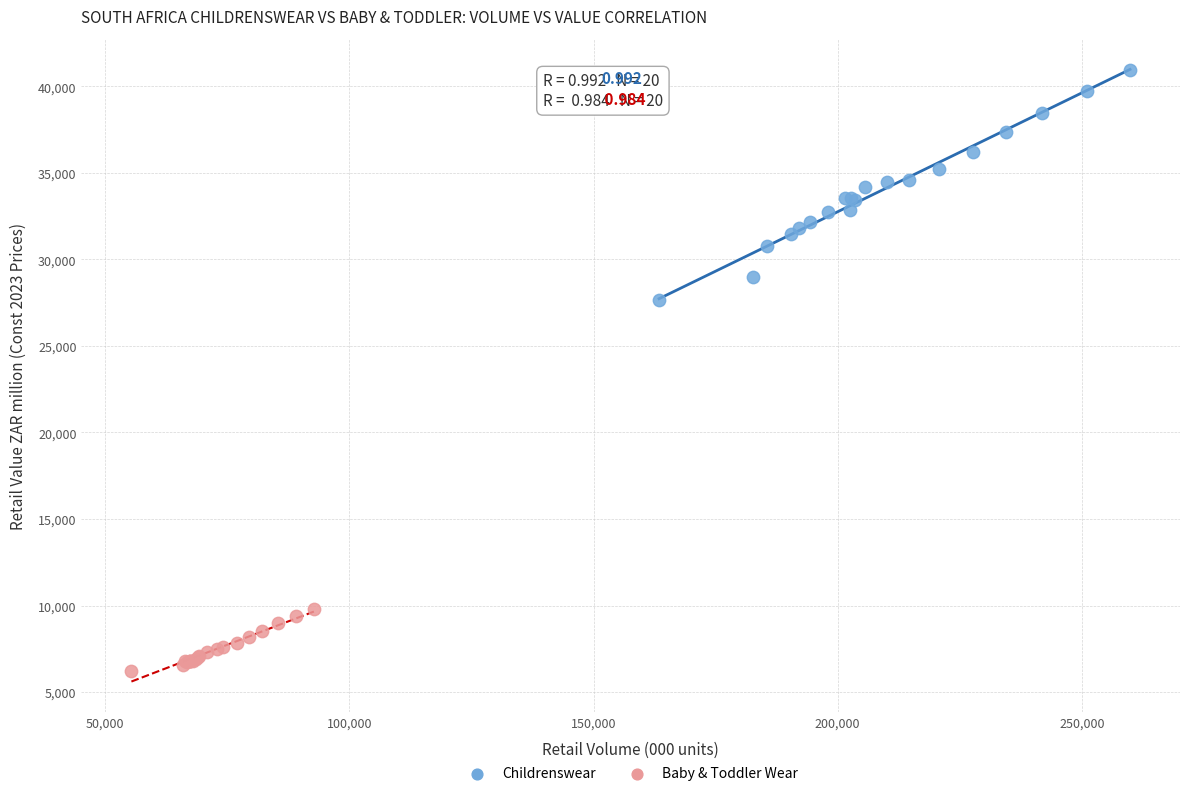

Which series has the widest spread of Y values?

Childrenswear